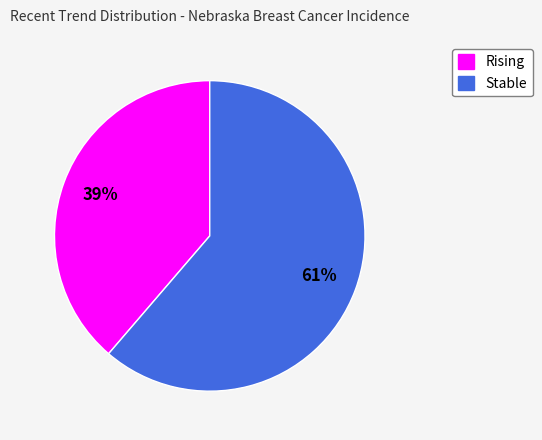

Does any single category account for the majority?

Yes